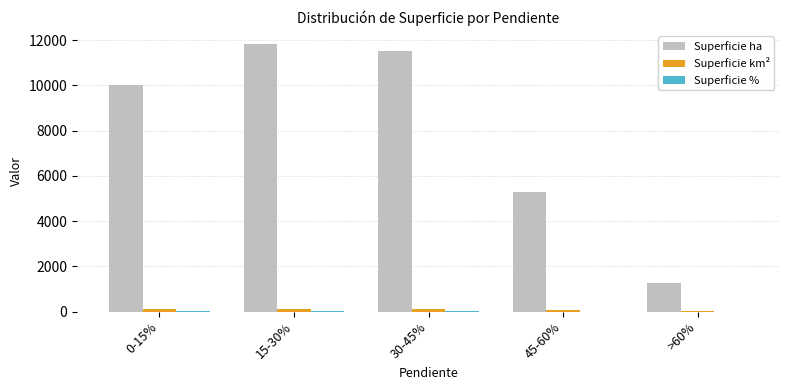

At which label is Superficie ha closest to 6540?

45-60%